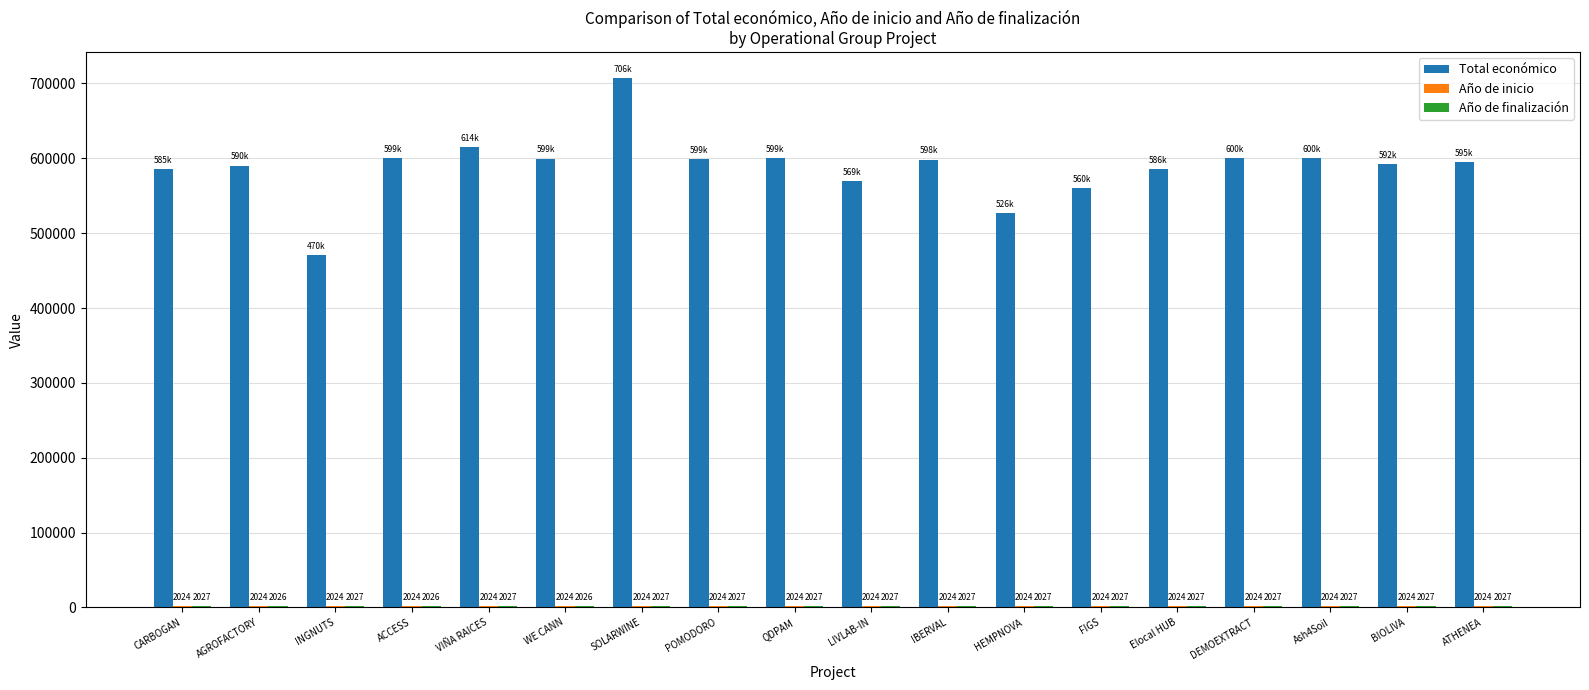

How many categories are shown in the chart?

18